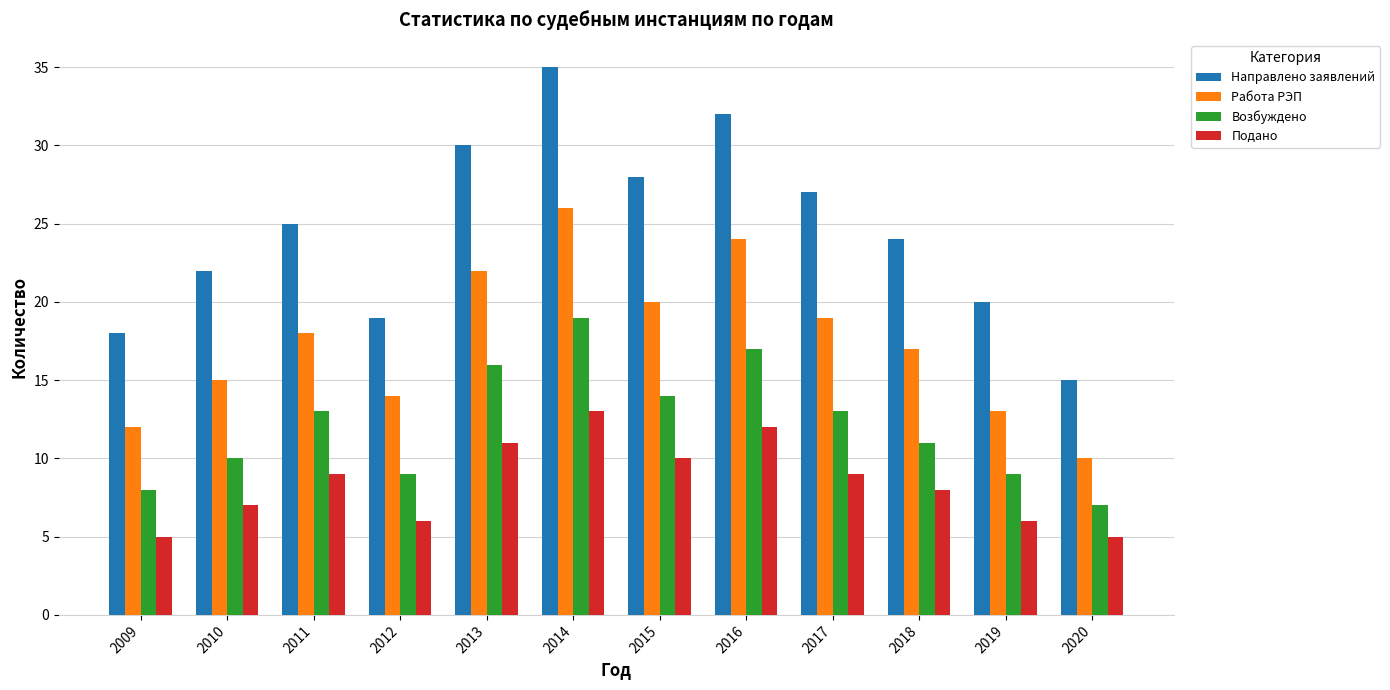

Are the bars horizontal?

No